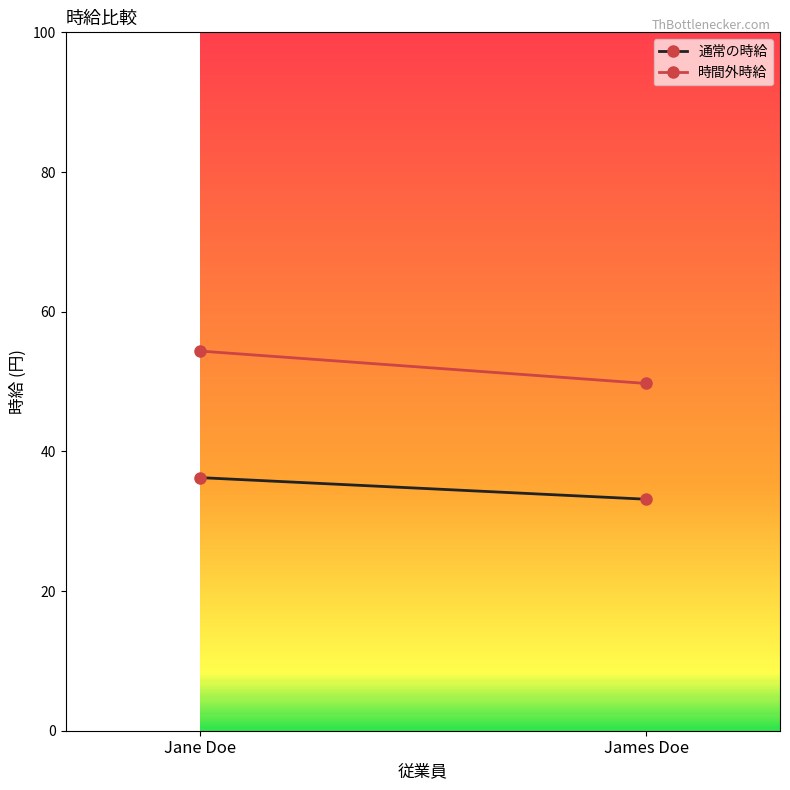

What is the label of the 1st point from the left?

Jane Doe